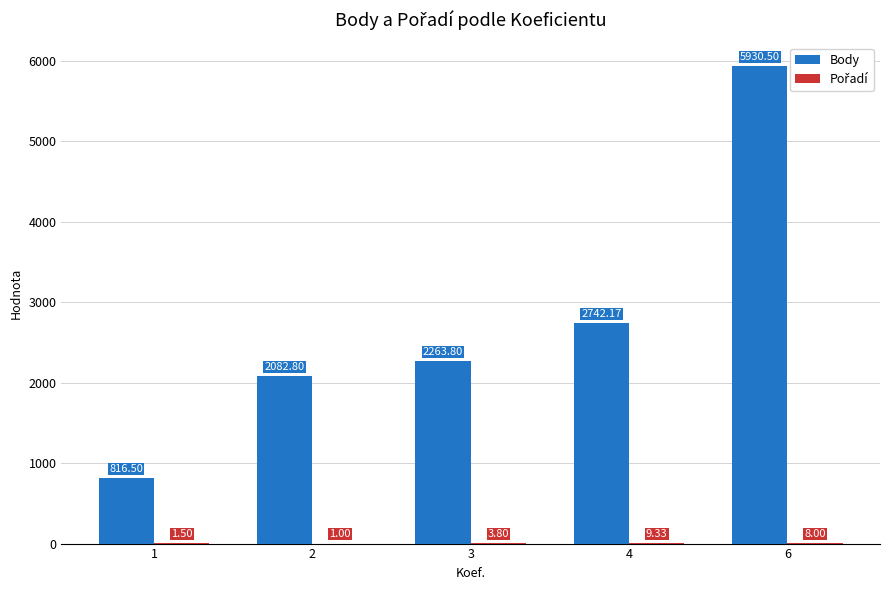

How many groups of bars are there?

5